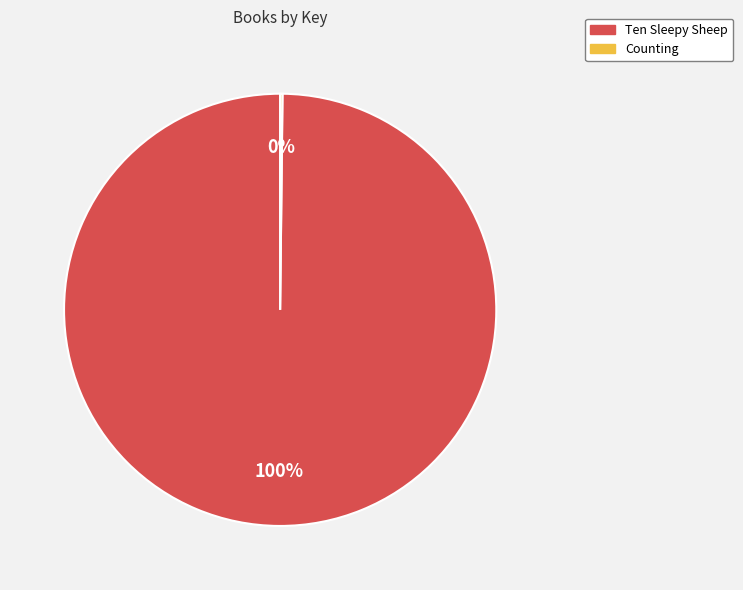

To the nearest percent, what is the average slice percentage?

50%